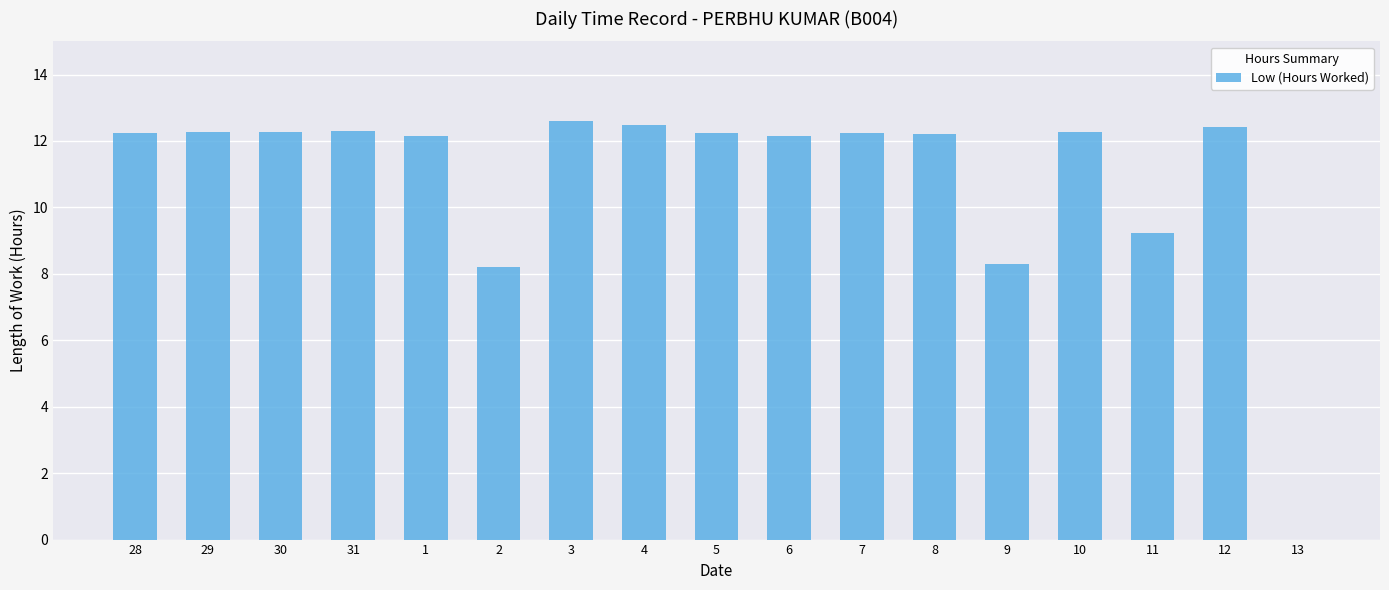

What is the approximate value at 1?

12.1